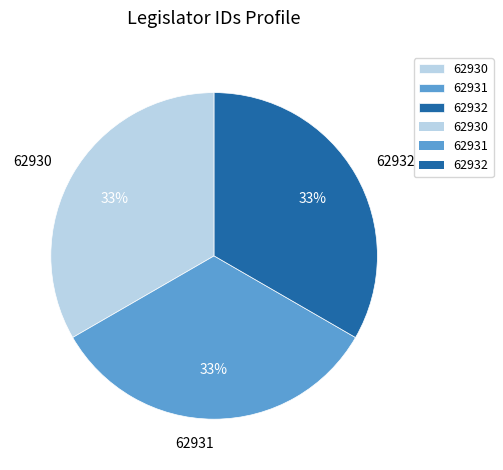

How many segments does this pie chart have?

3